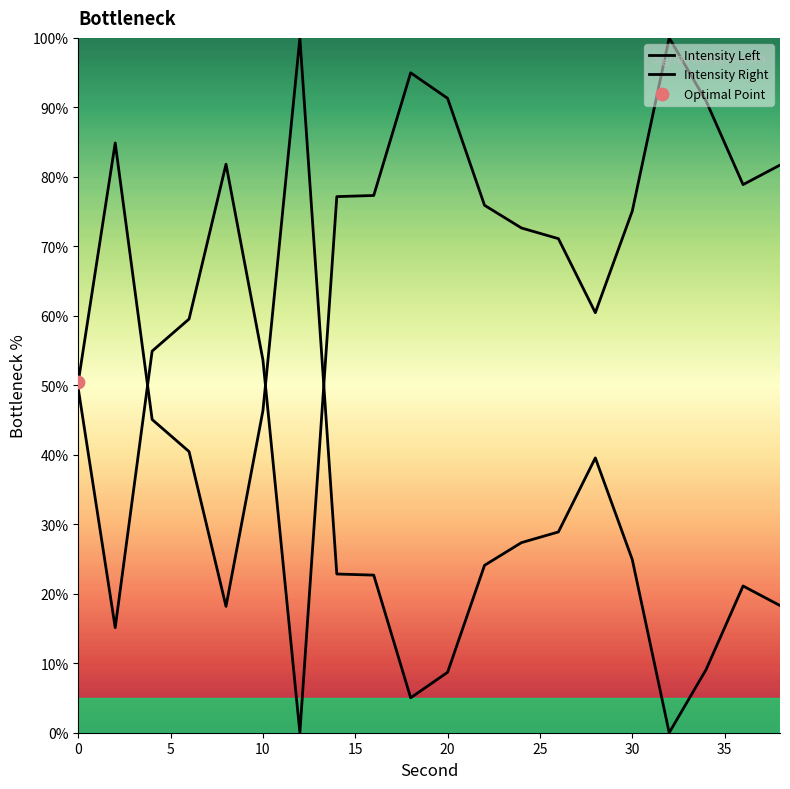

Which series reaches the maximum Y coordinate?

Intensity Left